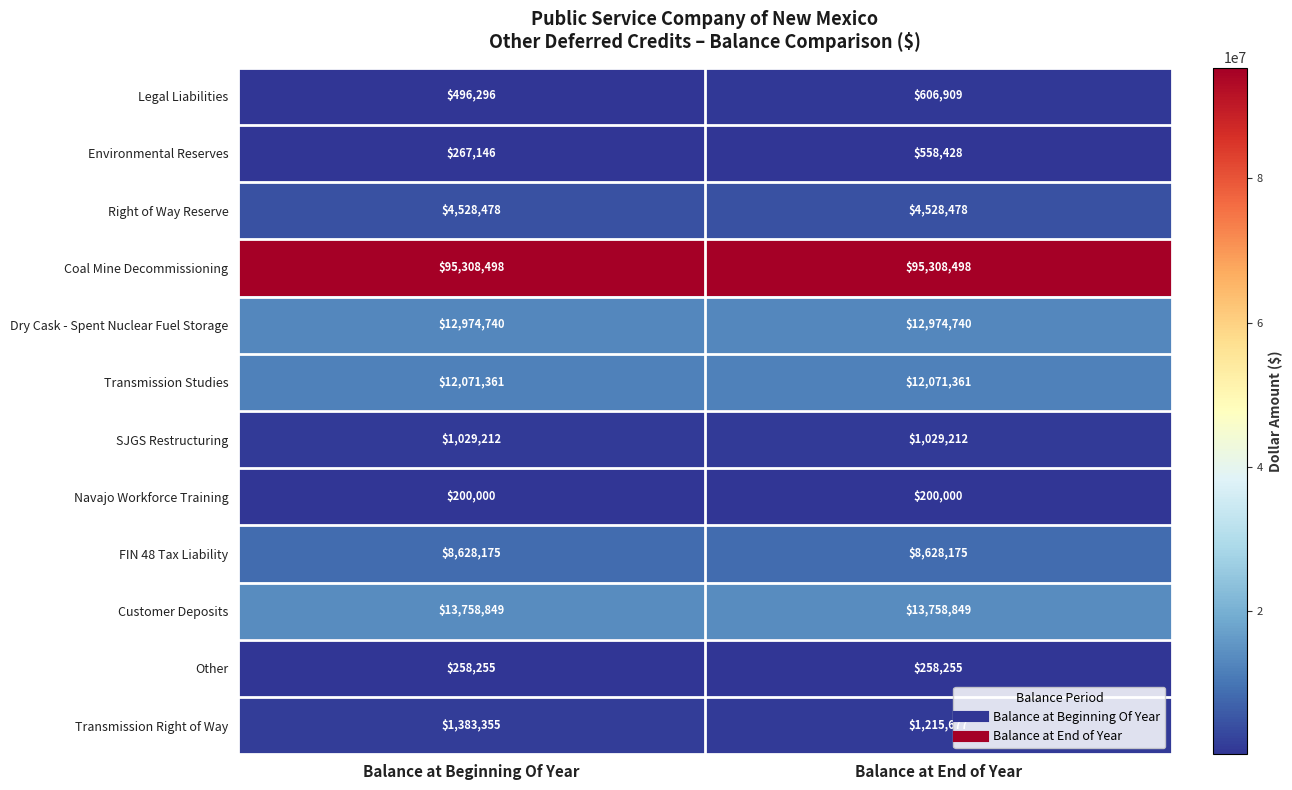

Is it true that Transmission Studies equals 4538250 at Balance at End of Year?

False